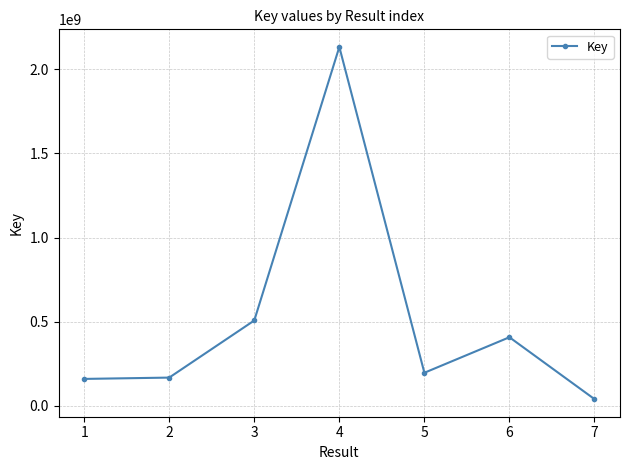

Where is the first local maximum?

4